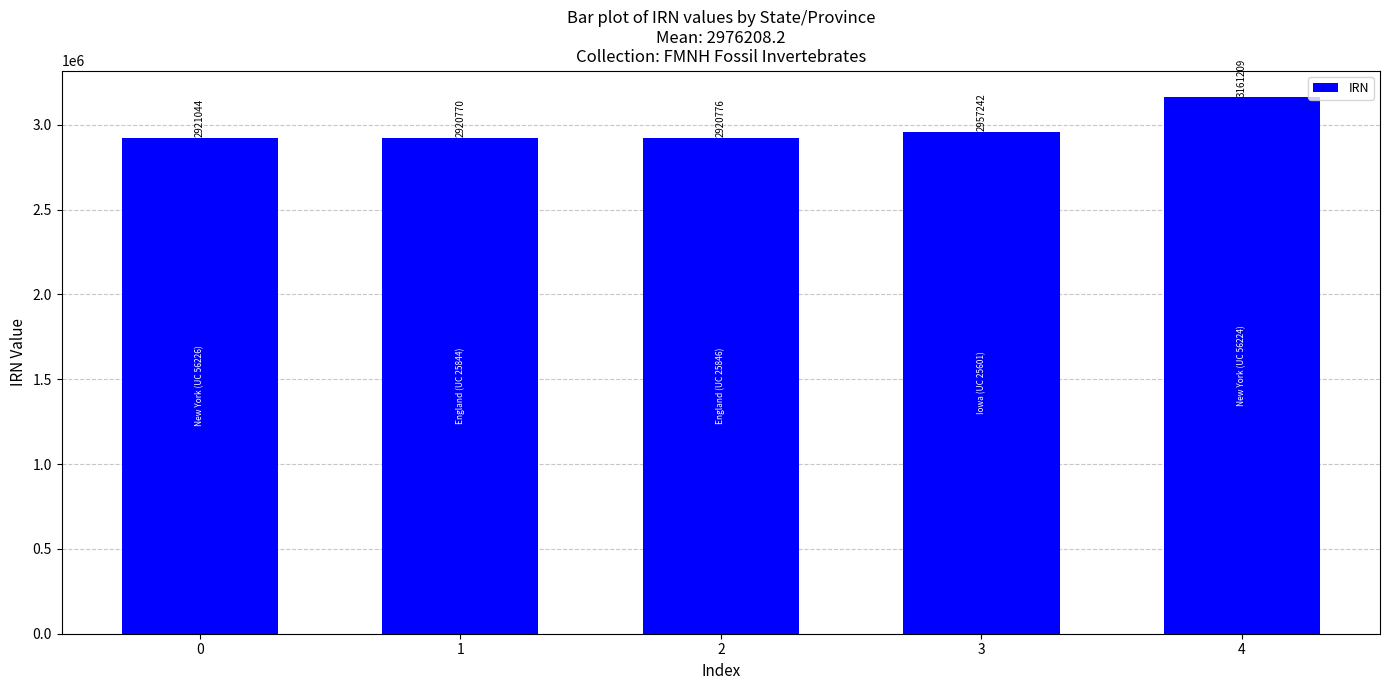

The value at 1 is 3885933. True or false?

False